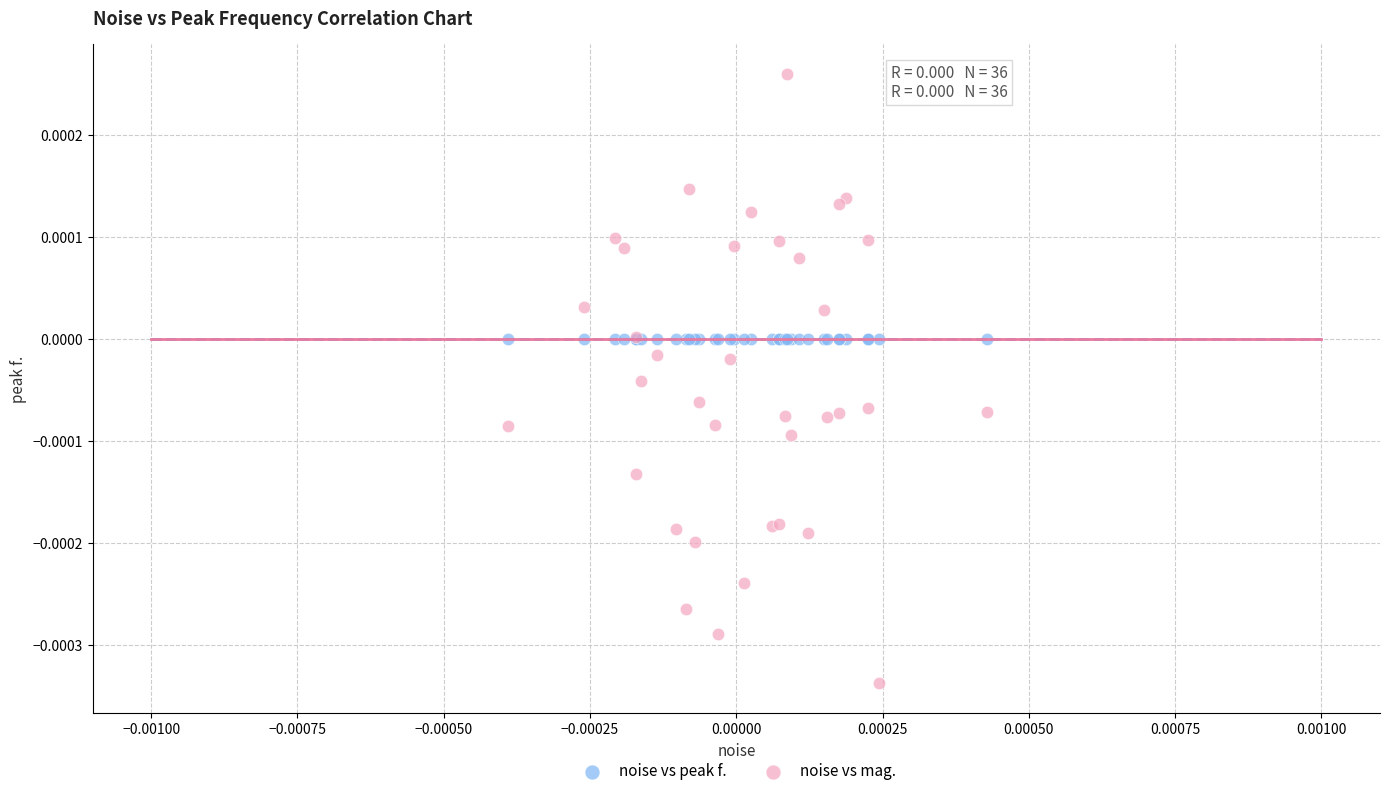

Which series contains the highest Y value?

noise vs mag.